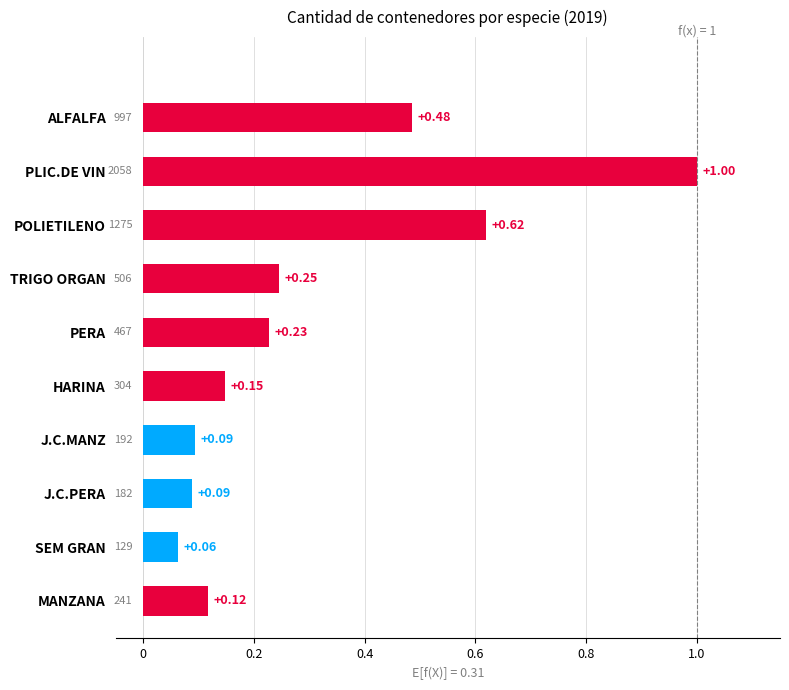

At which category does the chart reach its minimum across all series?

SEM GRAN